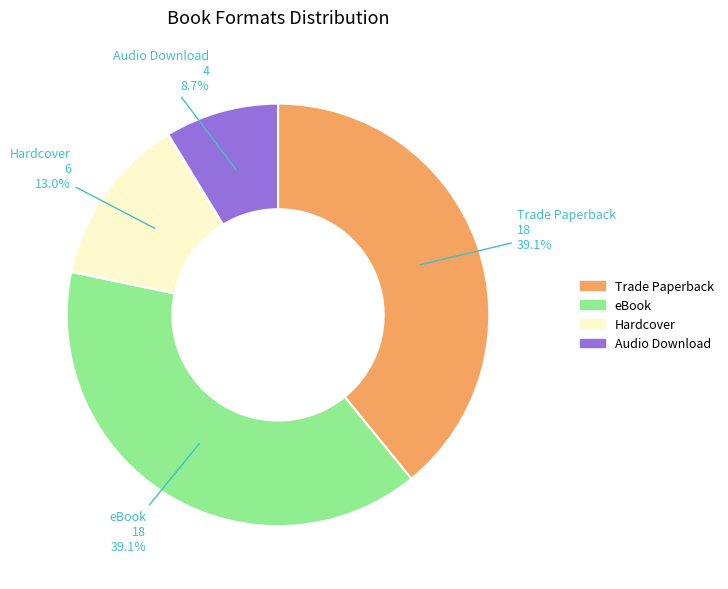

Is there a majority slice in this chart?

No